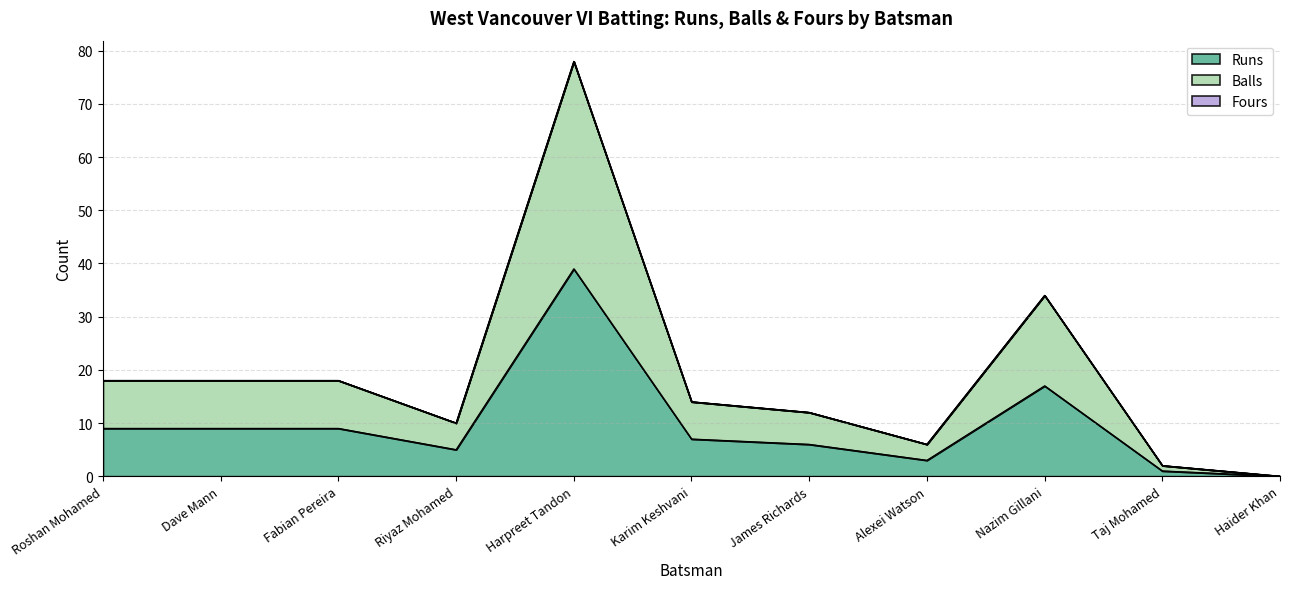

True or false: Runs and Balls intersect in this chart.

False